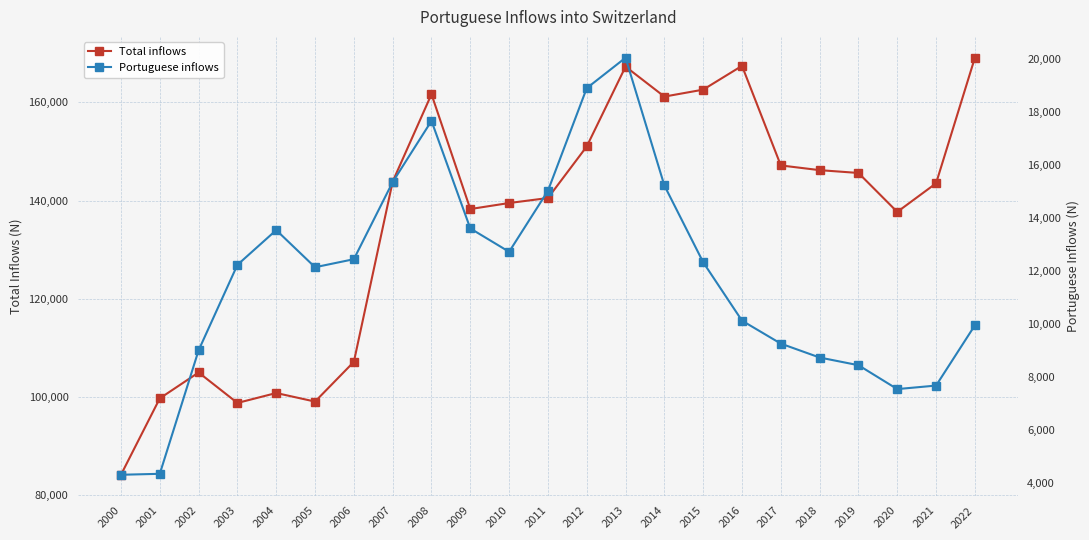

Which category has the lowest value in the Portuguese inflows series?

2000